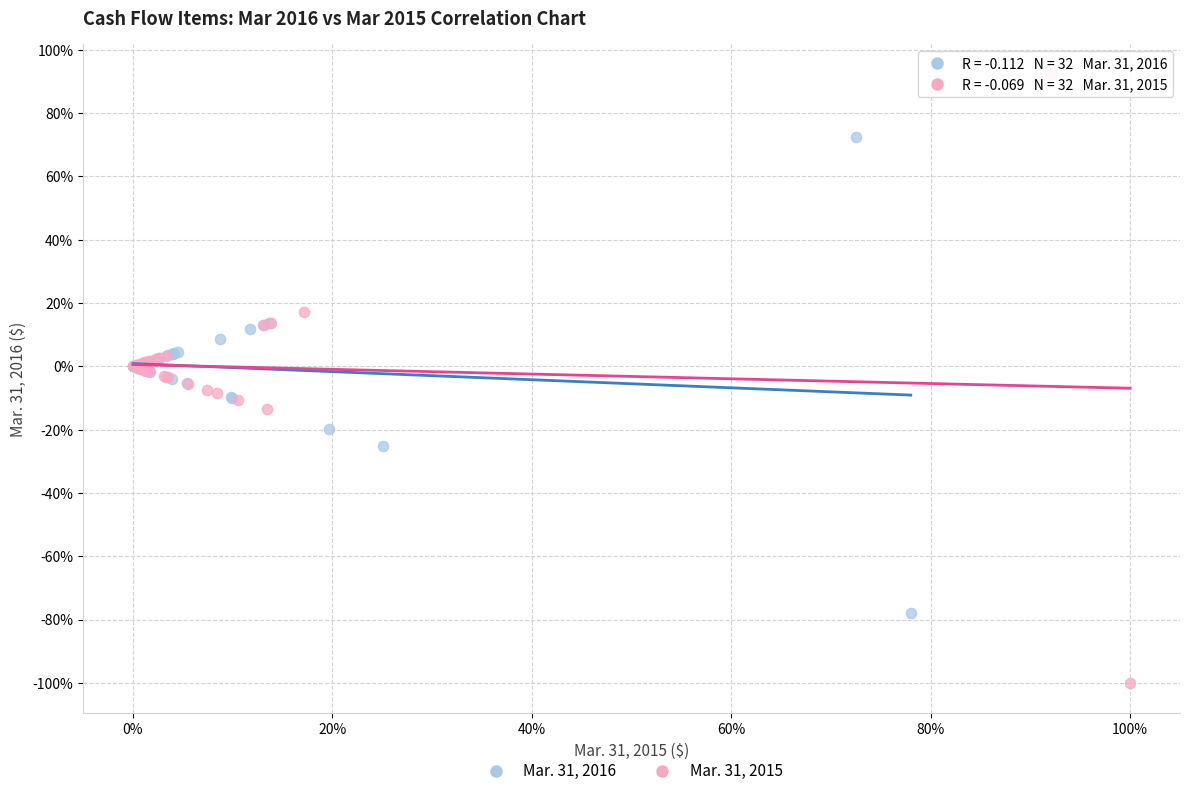

Which series contains the highest Y value?

Mar. 31, 2015